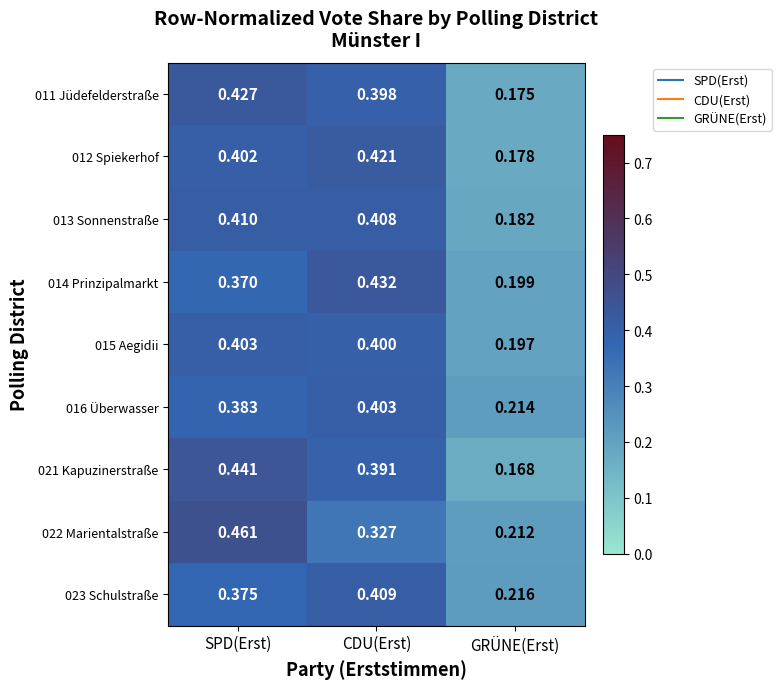

Which label corresponds to the largest value in the chart?

SPD(Erst)